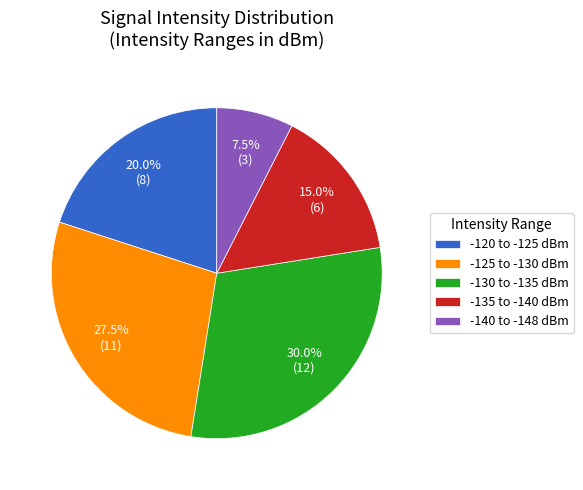

Which has a higher value, -130 to -135 dBm or -135 to -140 dBm?

-130 to -135 dBm